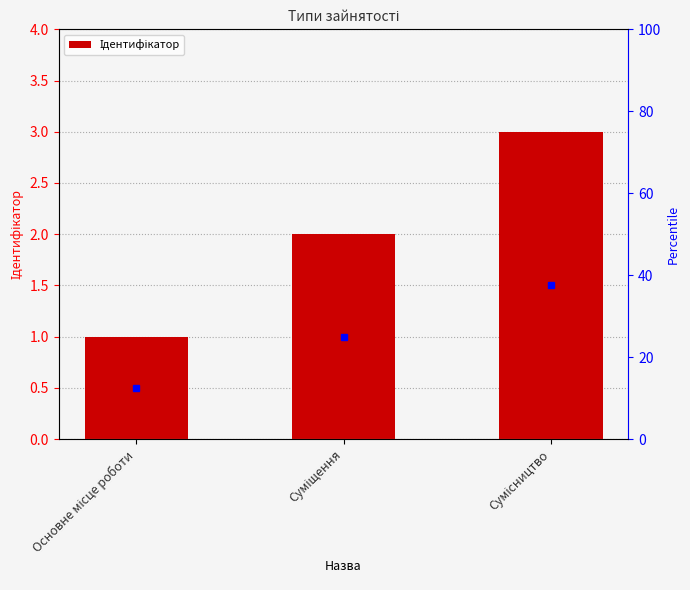

What is the smallest value displayed?

1